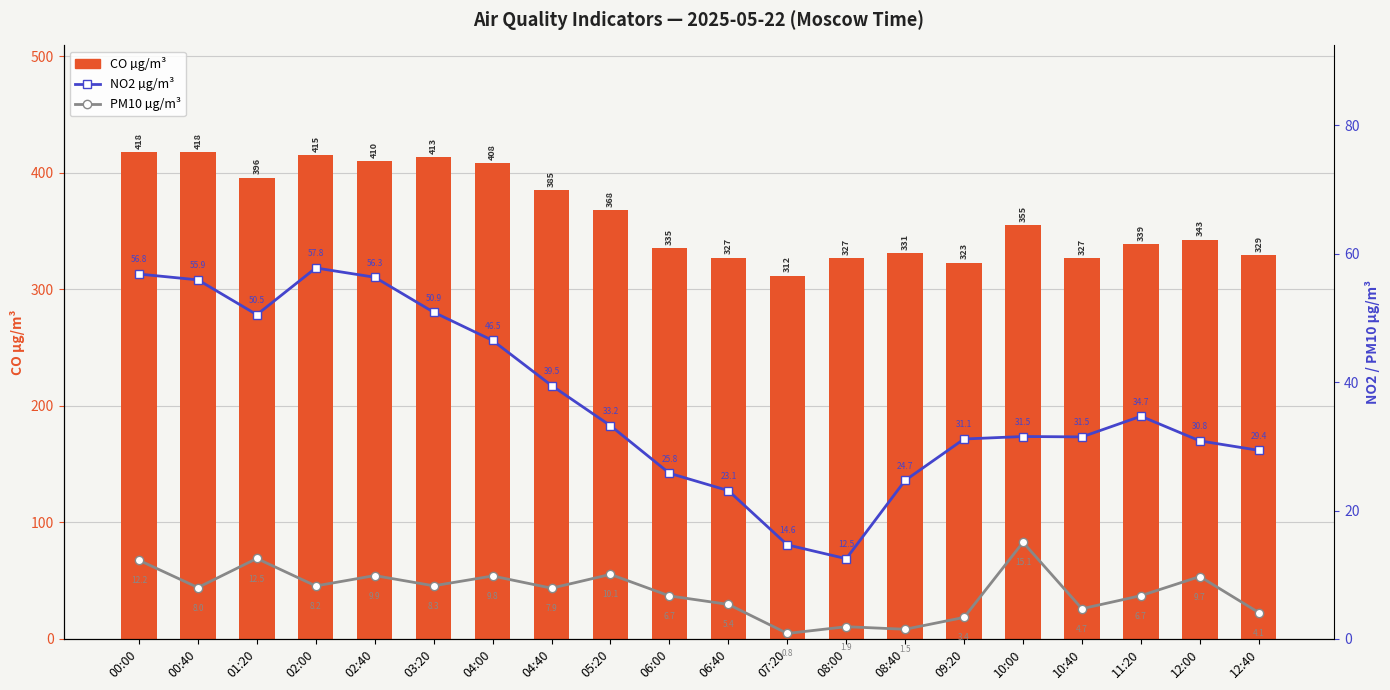

Where is PM10 µg/m³ nearest to the value 7?

11:20